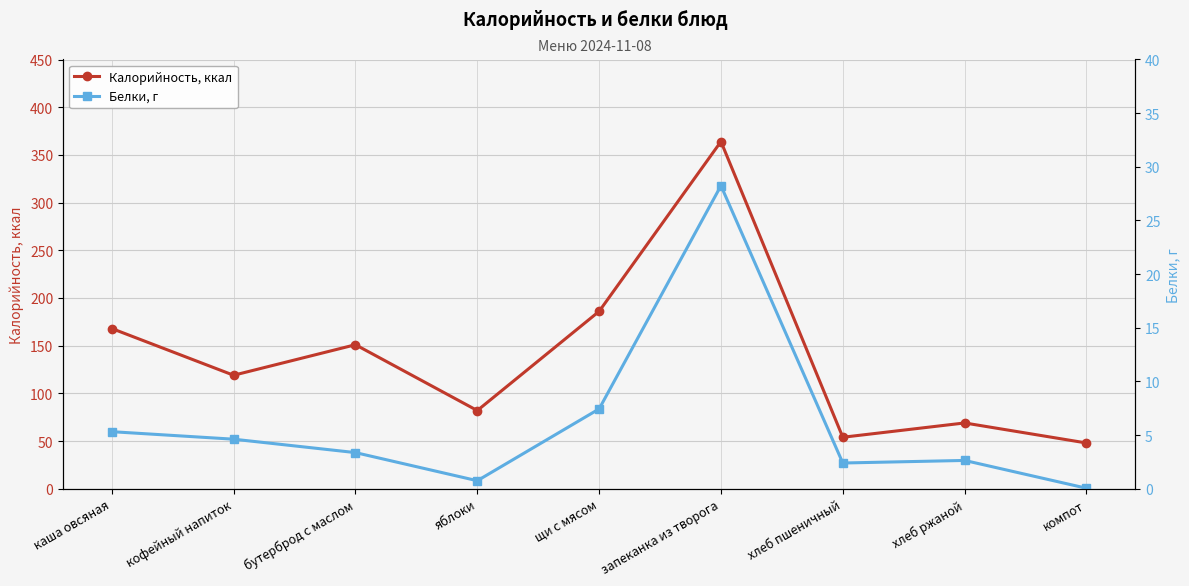

Reading left to right, what are all the values shown in this chart?

Калорийность, ккал: 168.0	119.0	151.0	82.0	186.0	364.0	54.0	69.0	48.0
Белки, г: 5.3	4.6	3.4	0.8	7.4	28.2	2.4	2.6	0.1